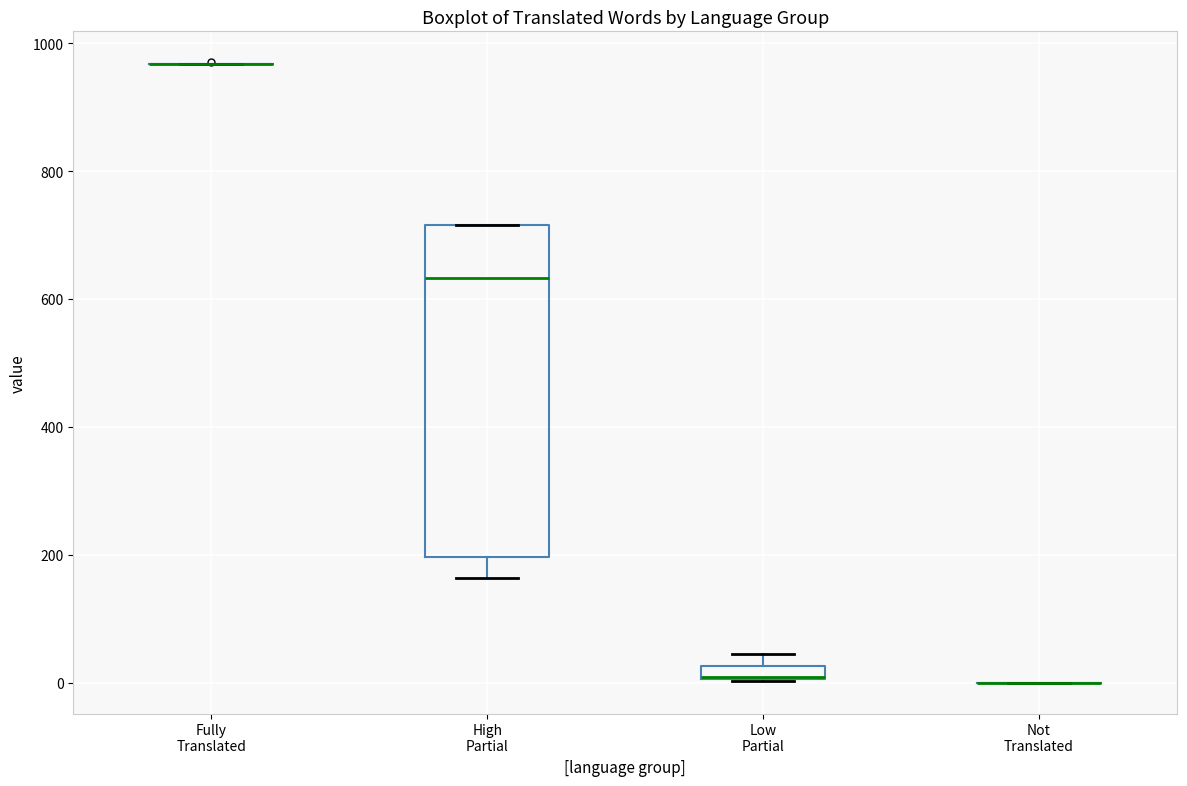

Comparing the boxes themselves (not the whiskers), which one is the tallest?

High Partial